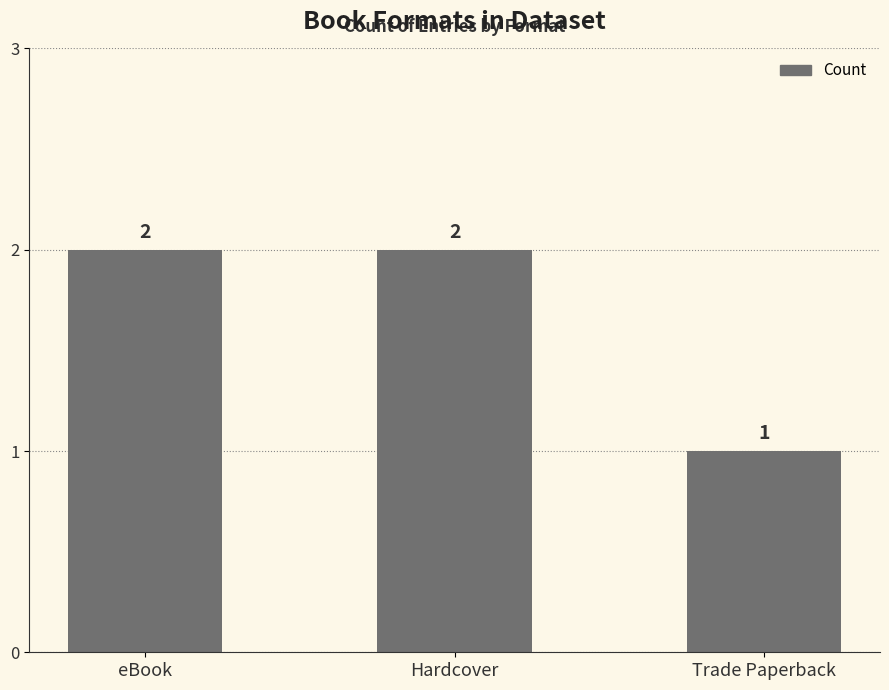

Reading left to right, transcribe all the data shown in this chart.

eBook=2	Hardcover=2	Trade Paperback=1